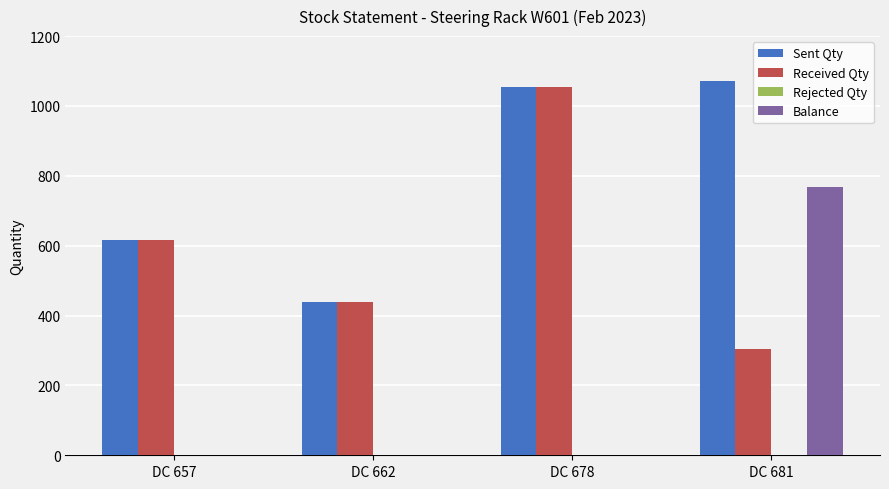

What is the total value across all series at DC 657?

1234